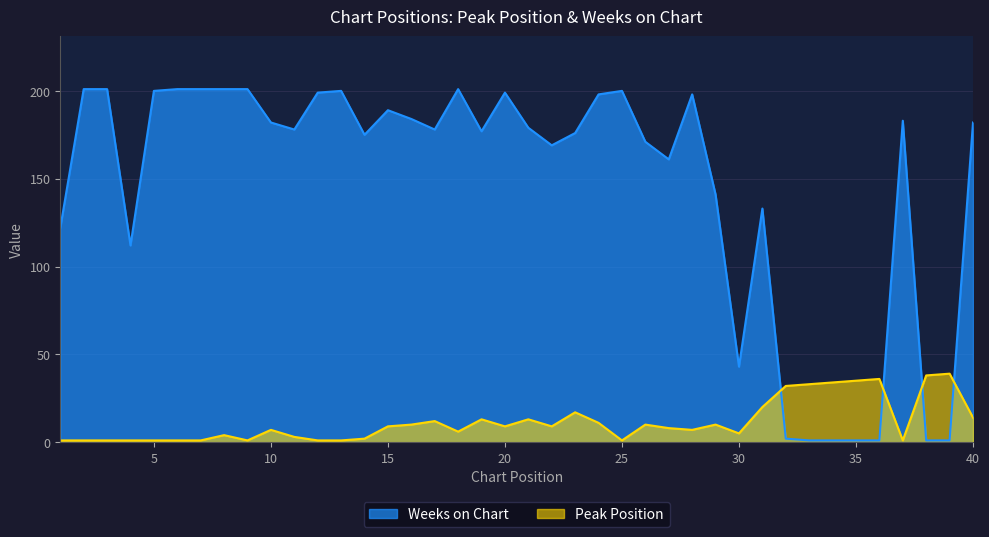

What value does the Peak Position series have at 24, to the nearest 10?

10